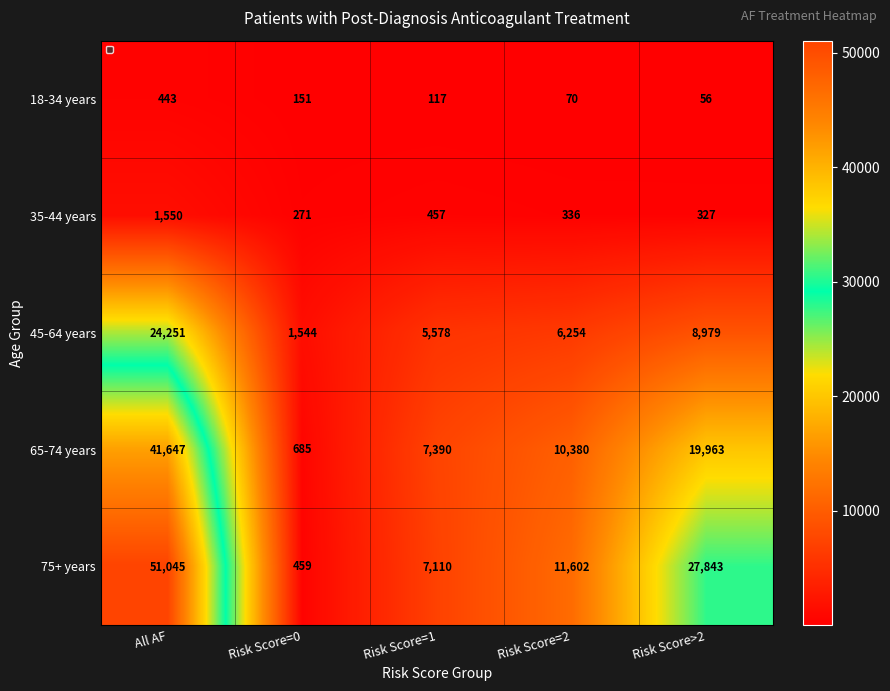

What is the average value of the 18-34 years series?

167